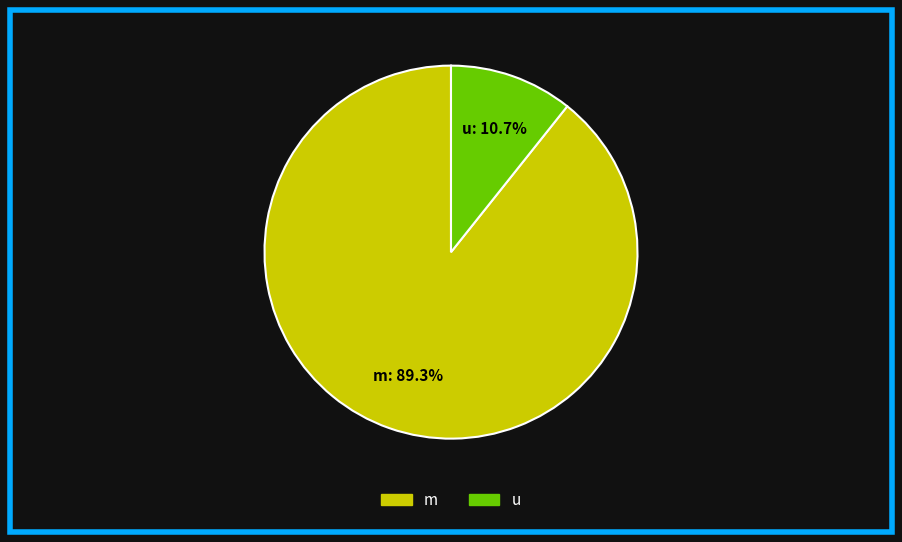

Approximately how many times larger is the value at m compared to u?

8.3